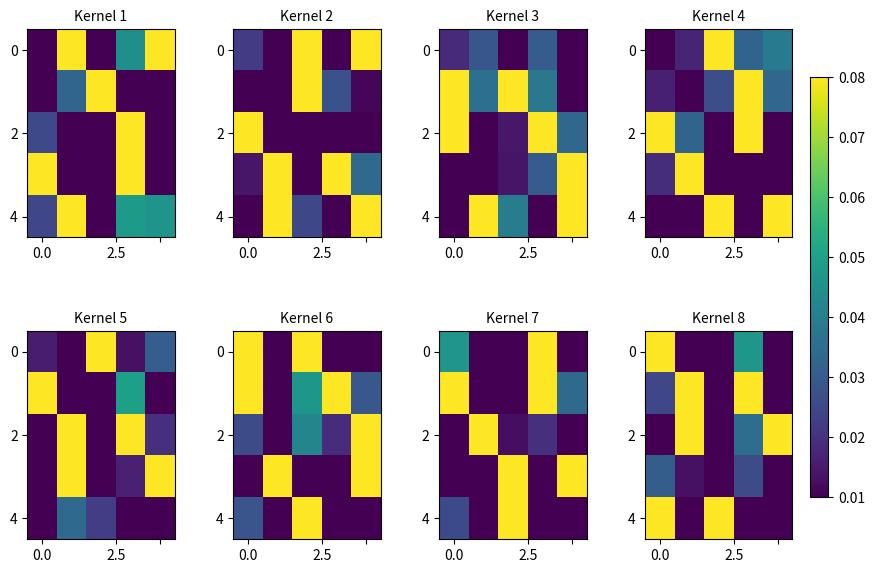

What is the sum of the row_4 values at 0.0 and 2?

0.2